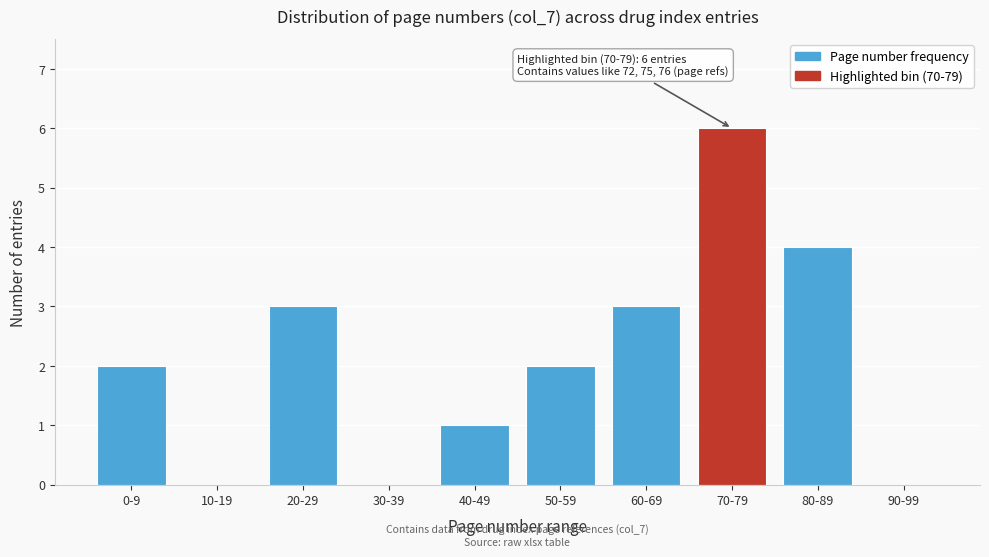

Reading left to right, extract all data points from this chart.

0-9=2	10-19=0	20-29=3	30-39=0	40-49=1	50-59=2	60-69=3	70-79=6	80-89=4	90-99=0